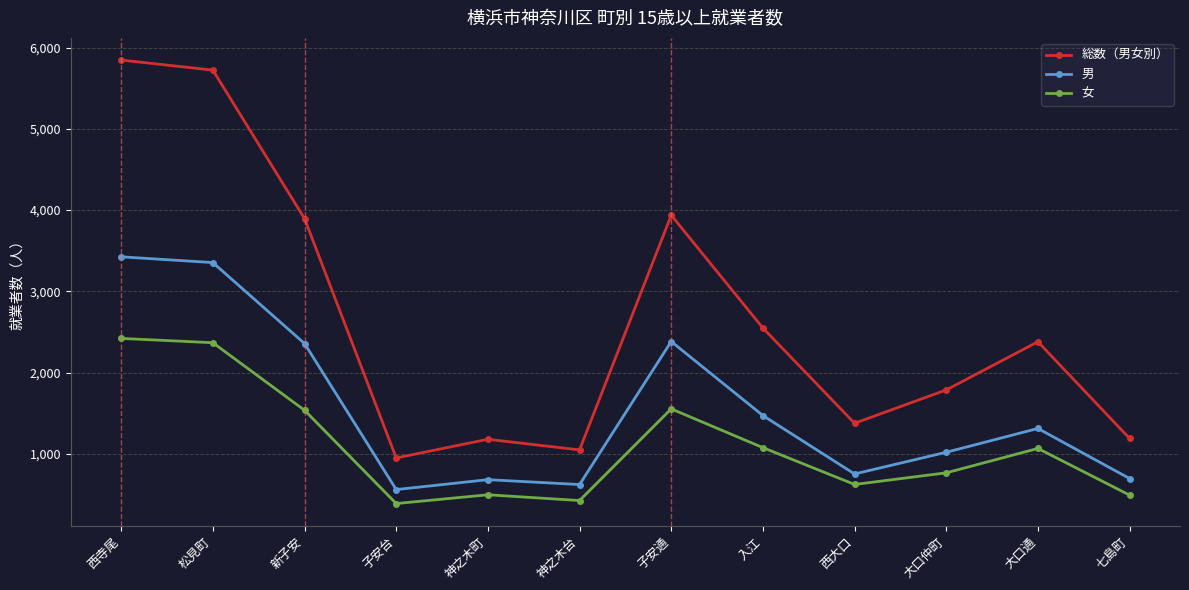

What is the minimum value for 総数（男女別）?

950